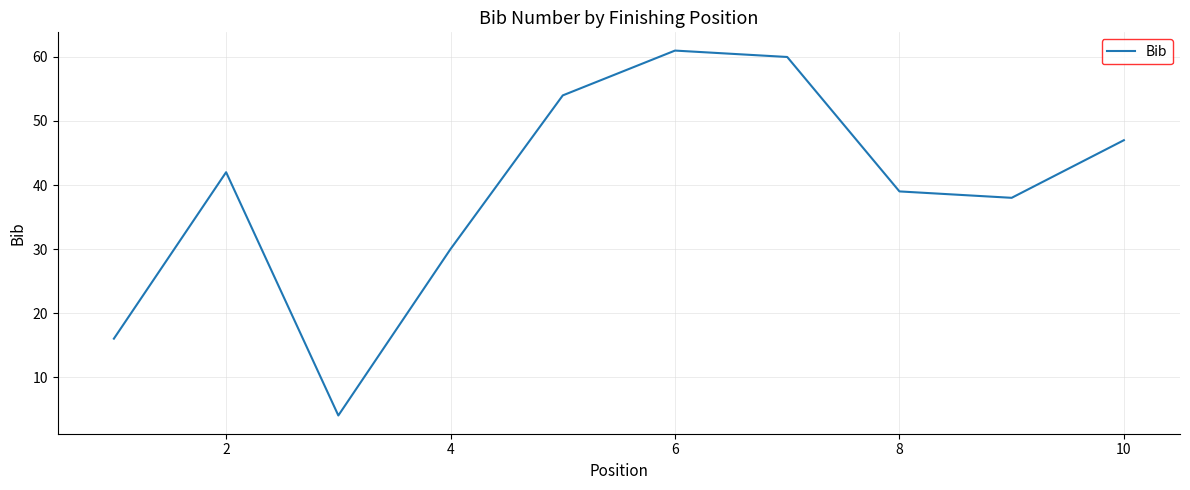

What is the maximum value shown in the chart?

61